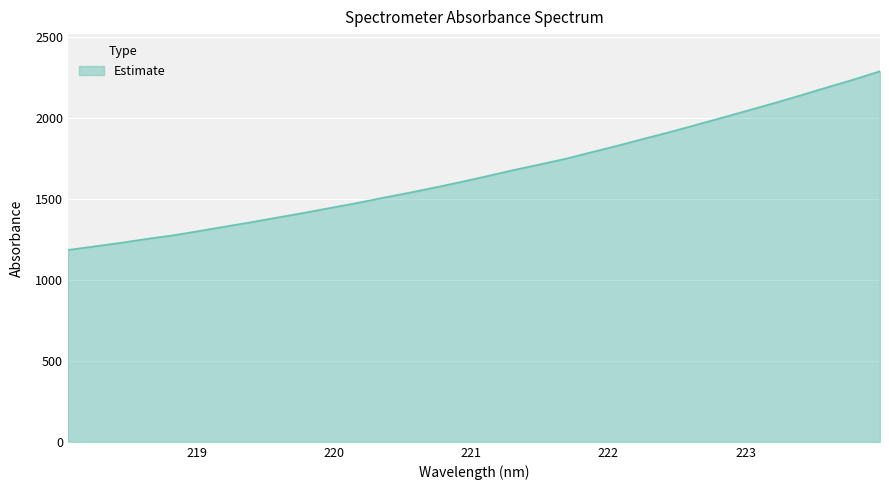

How many lines are shown in the chart?

1